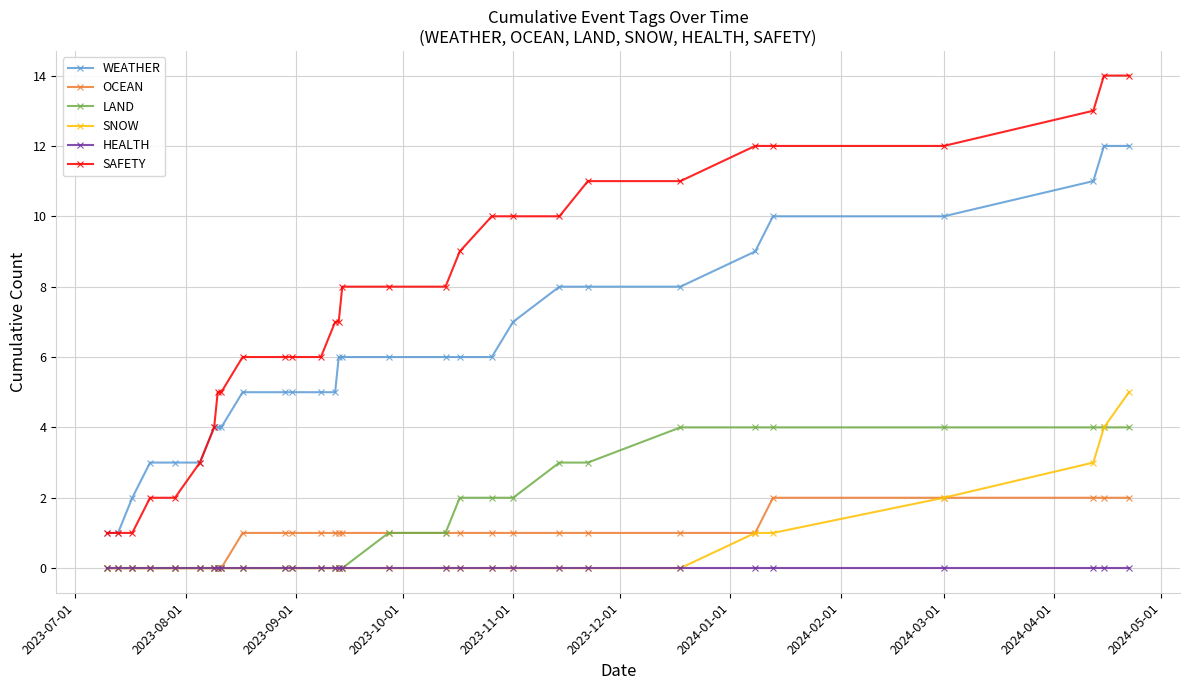

Rank the series by their maximum value, from lowest to highest.

HEALTH, OCEAN, LAND, SNOW, WEATHER, SAFETY